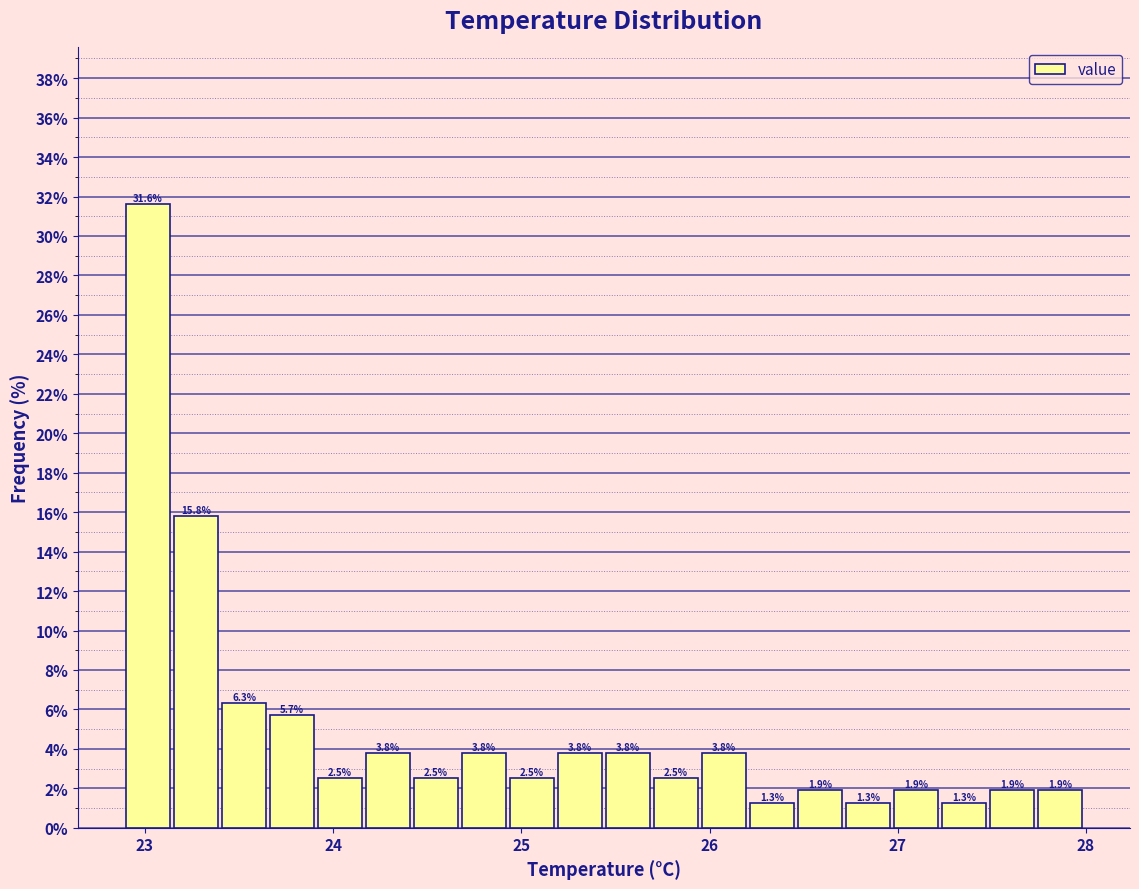

Read against the x-axis, roughly where is the centre of the tallest bar?

23.0